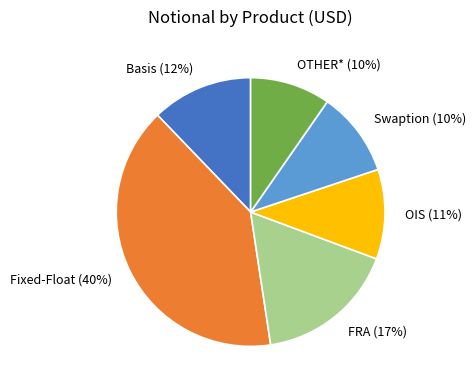

To the nearest percent, what is the average slice percentage?

17%